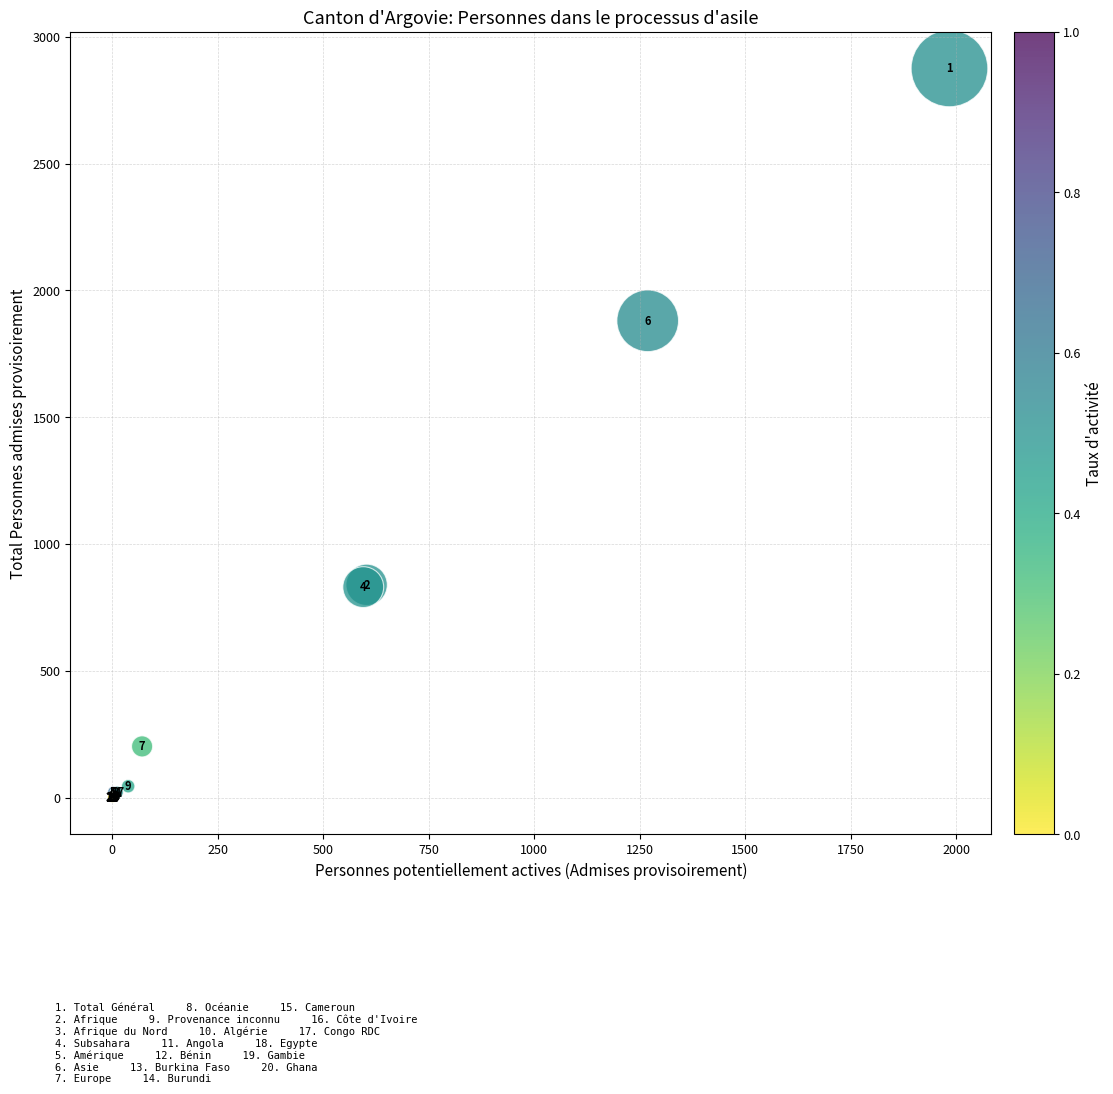

What Y value in the scatter plot is closest to 1437?

1880